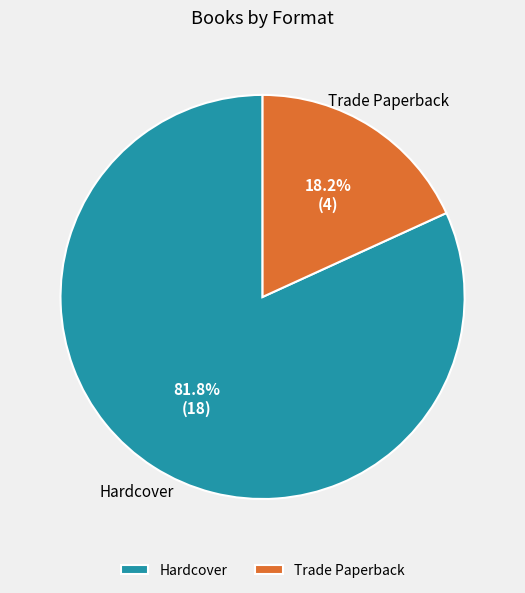

Between Hardcover and Trade Paperback, which is larger?

Hardcover